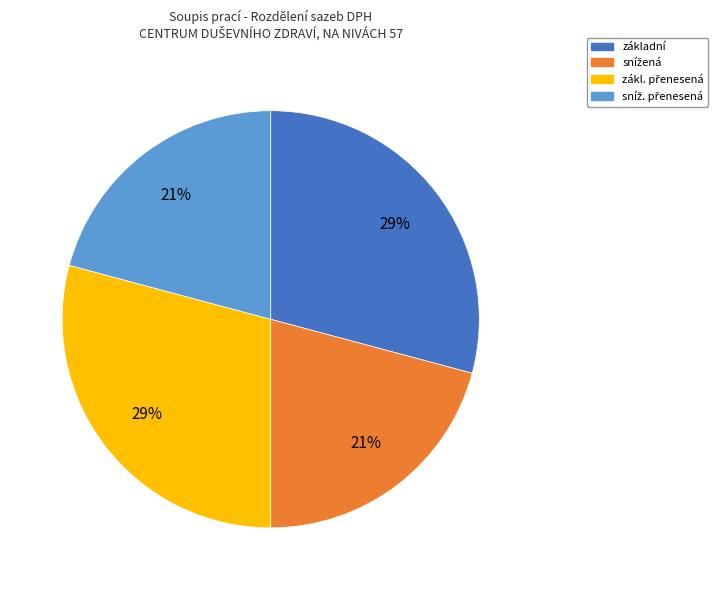

Is there any slice that represents more than half of the pie?

No